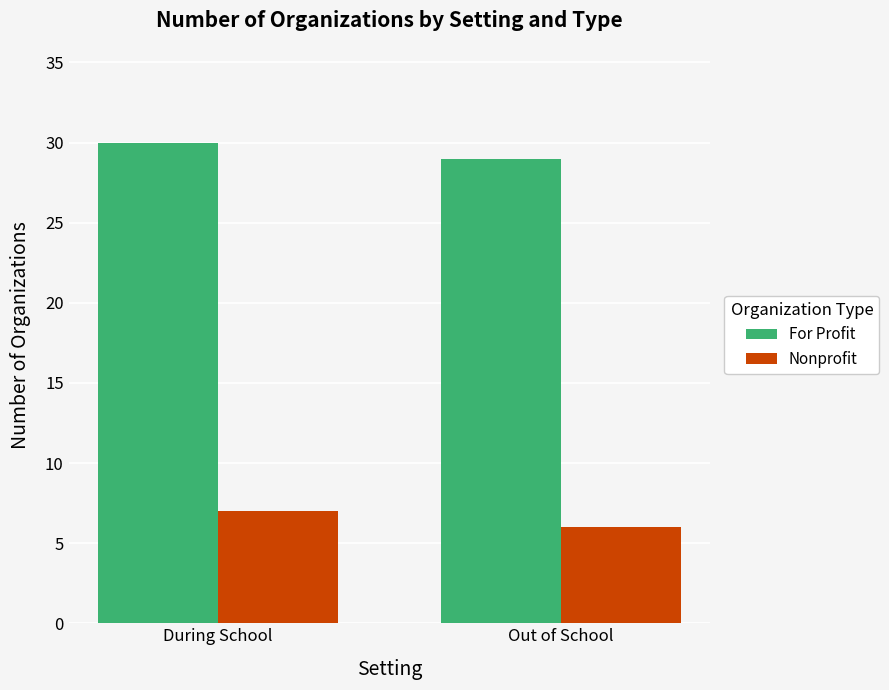

What is the sum of all Nonprofit values?

13